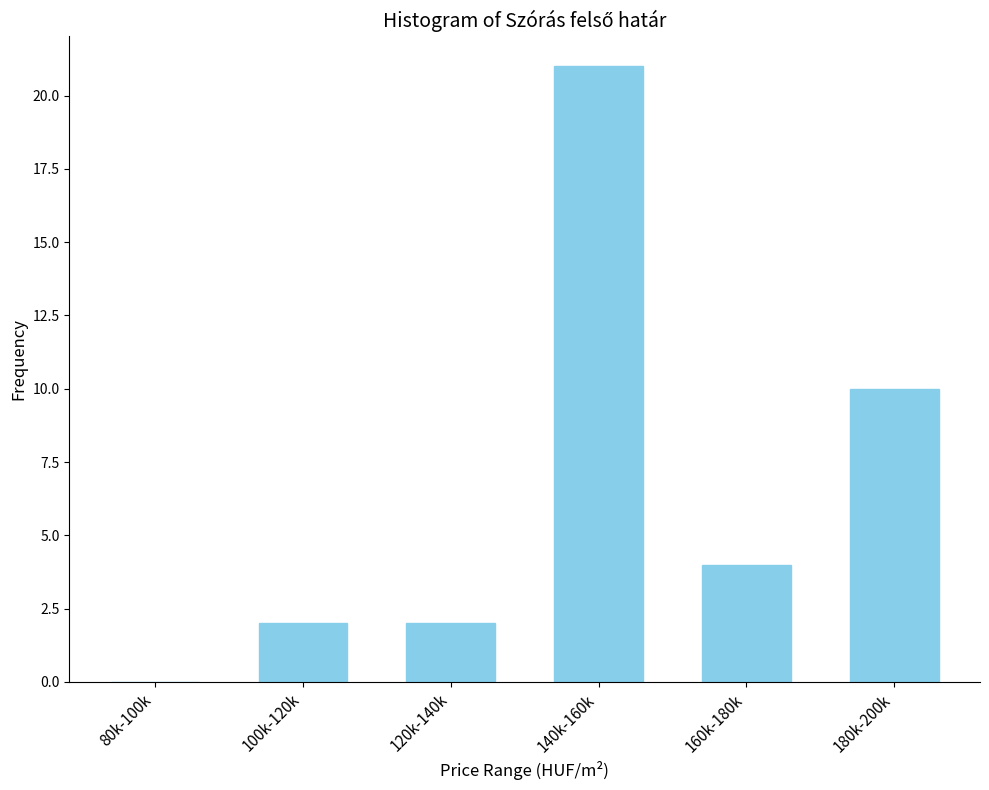

Reading left to right, extract all data points from this chart.

80k-100k=0	100k-120k=2	120k-140k=2	140k-160k=21	160k-180k=4	180k-200k=10